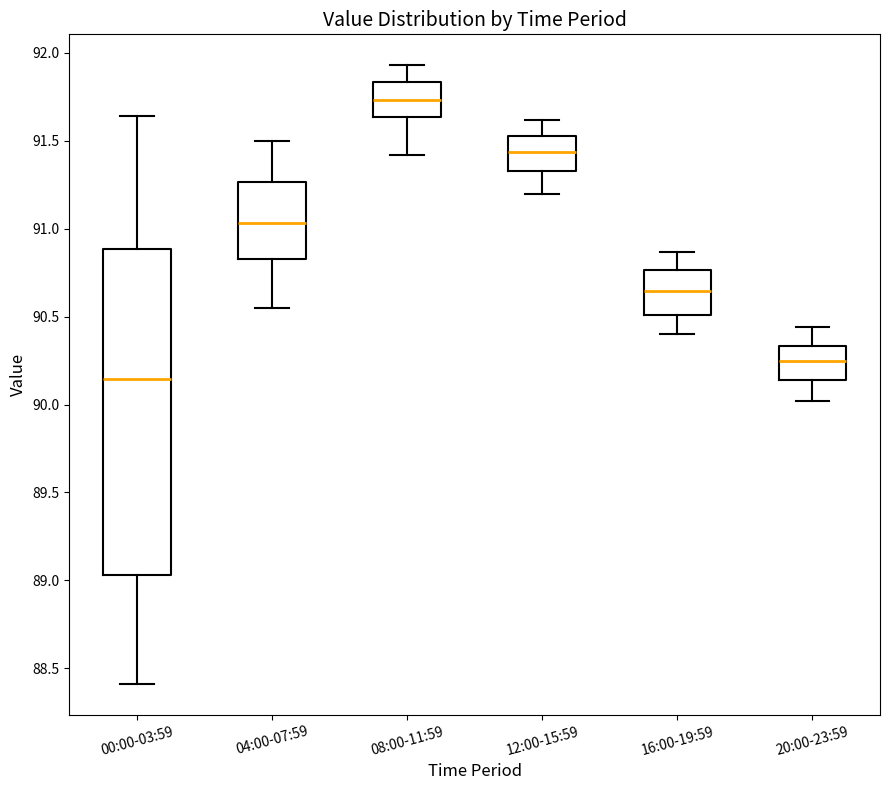

Which box's median line is the highest?

08:00-11:59